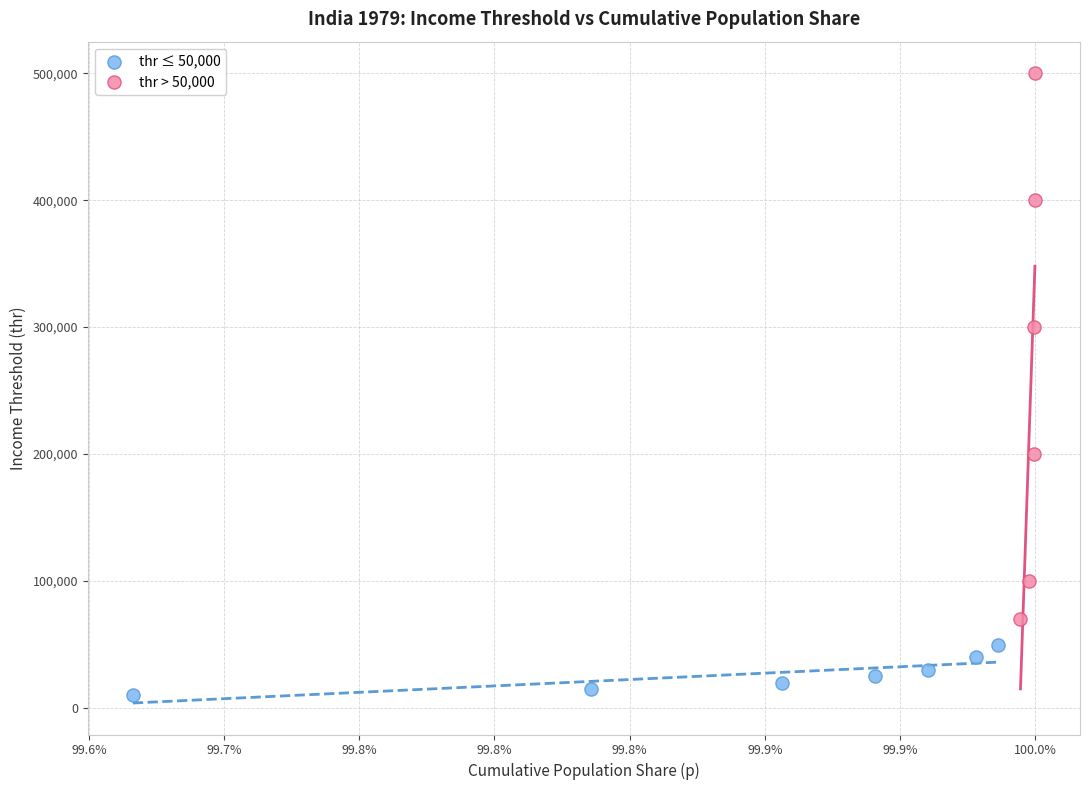

What are all the series names shown in the legend?

thr ≤ 50,000, thr > 50,000